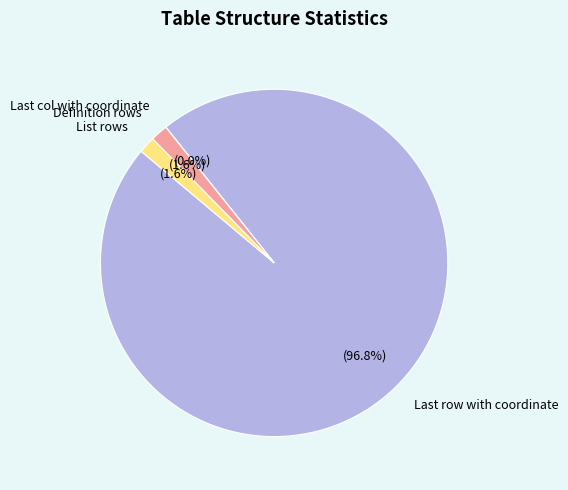

Which category has the biggest portion of the pie?

Last row with coordinate